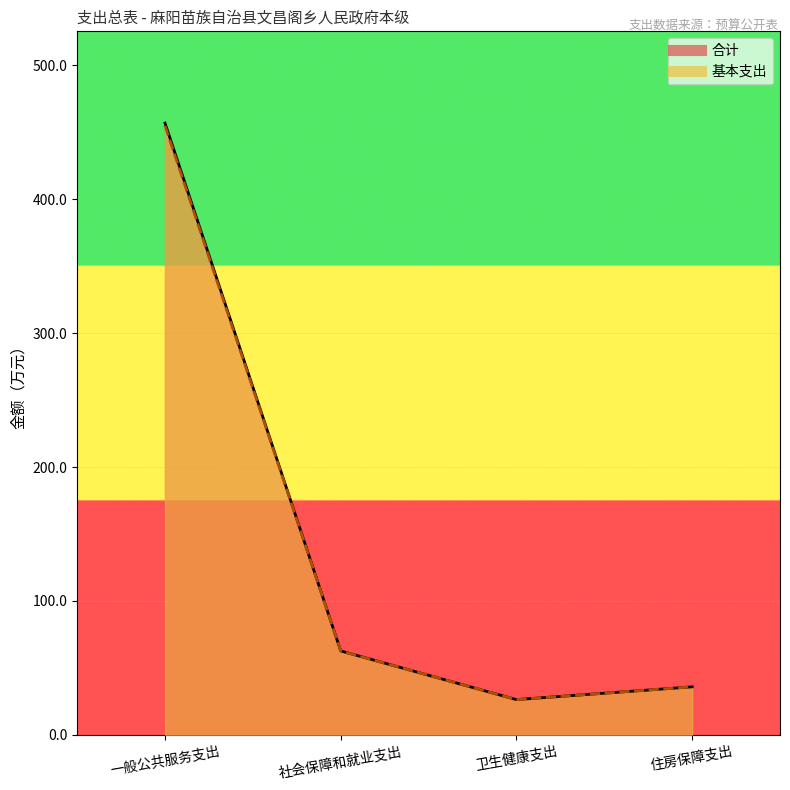

Which label corresponds to the largest value in the chart?

一般公共服务支出